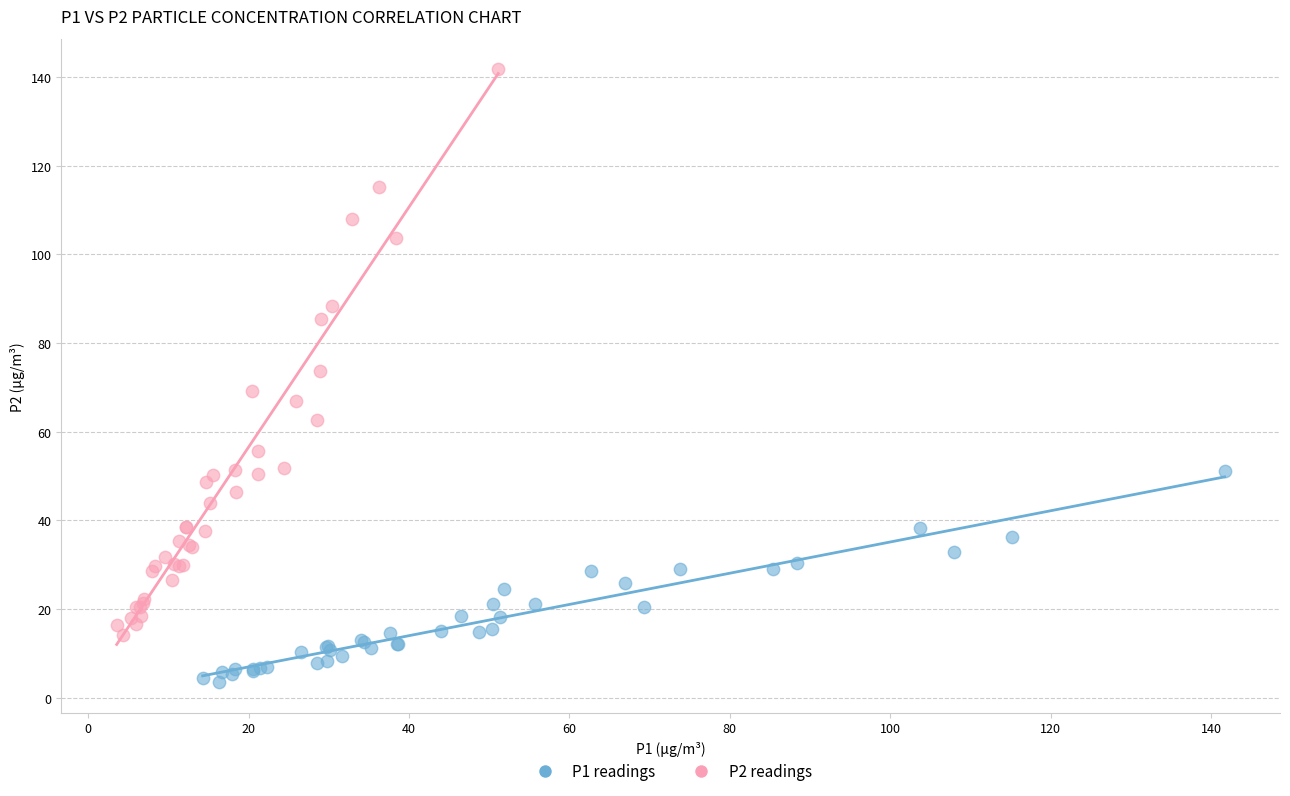

Which series contains the lowest Y value?

P1 readings